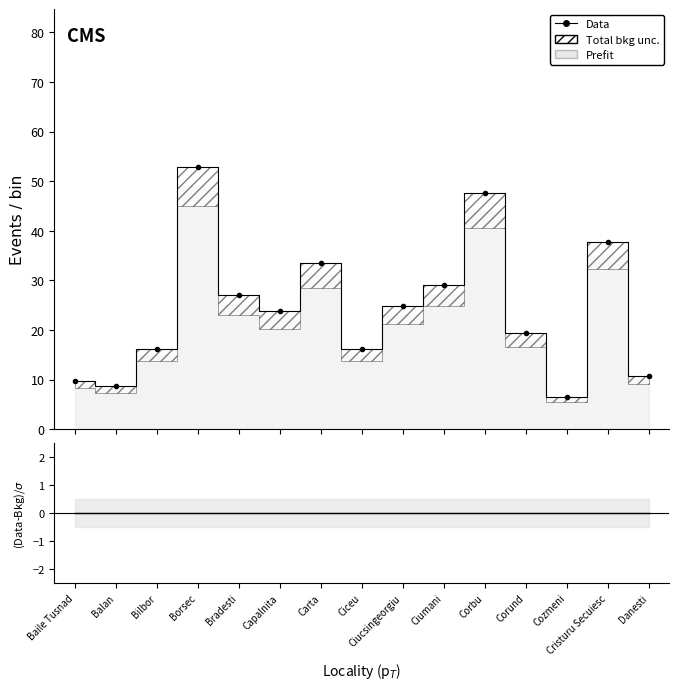

Reading left to right, extract all data points from this chart.

9.7	8.6	16.2	52.9	27.0	23.8	33.5	16.2	24.8	29.2	47.5	19.4	6.5	37.8	10.8